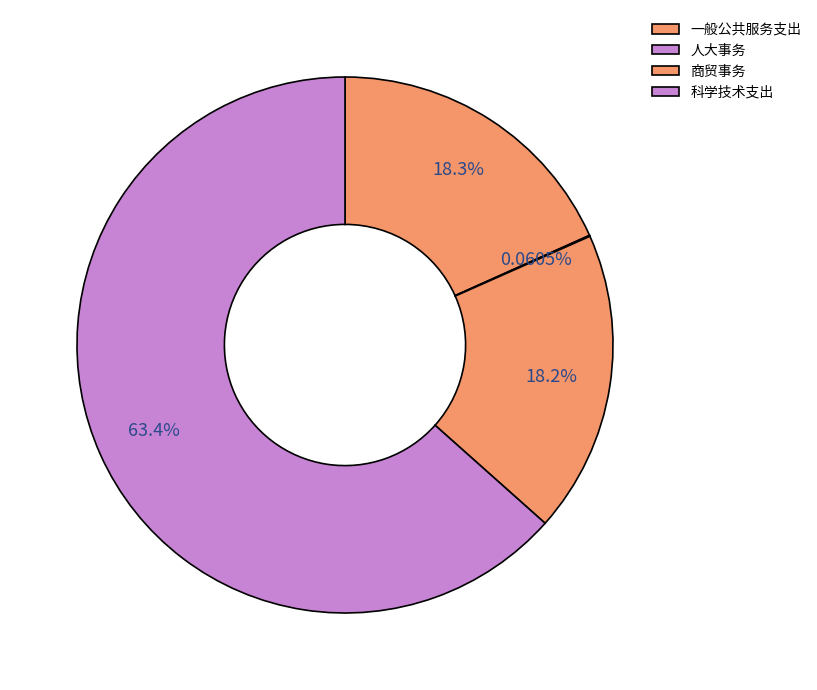

Count the number of slices in the pie.

4